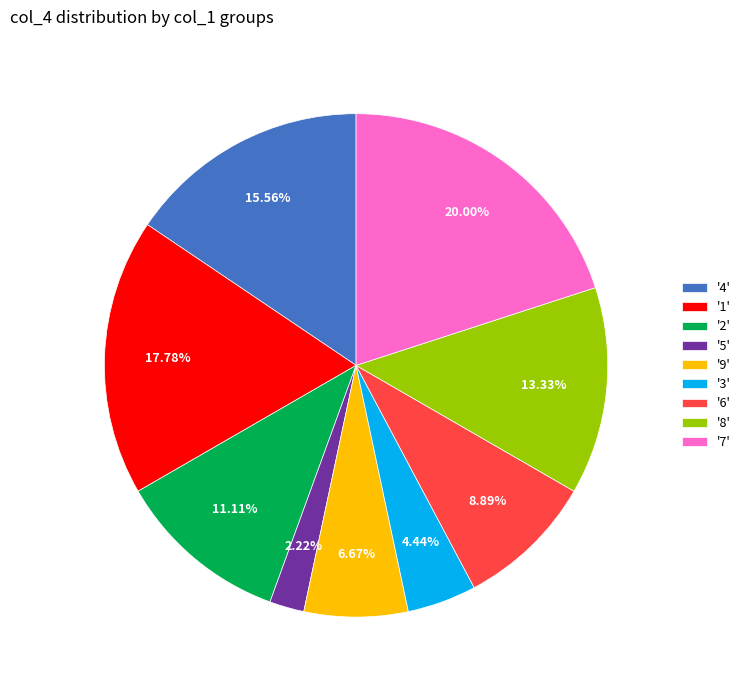

Rank the categories by value from highest to lowest.

'7', '1', '4', '8', '2', '6', '9', '3', '5'